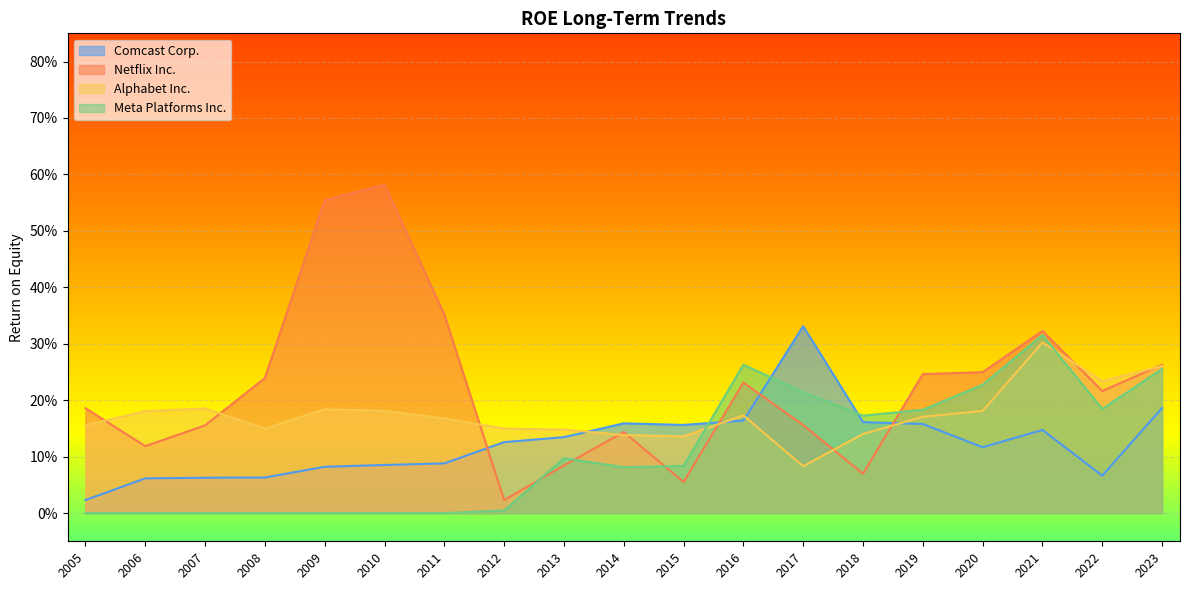

What is the sum of all Meta Platforms Inc. values?

2.1